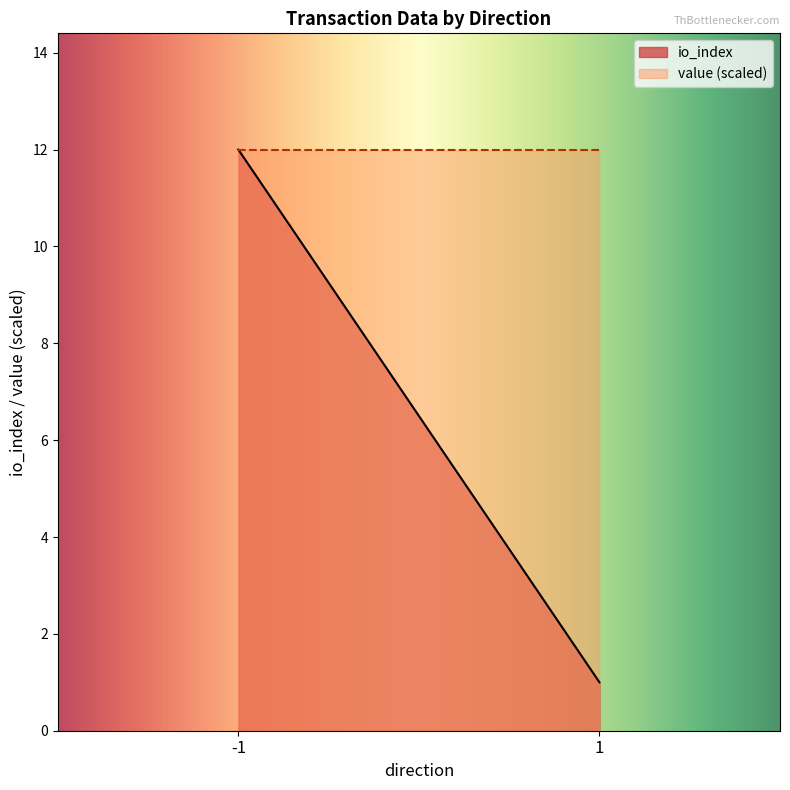

The value series shows 2.7 at 1. True or false?

True